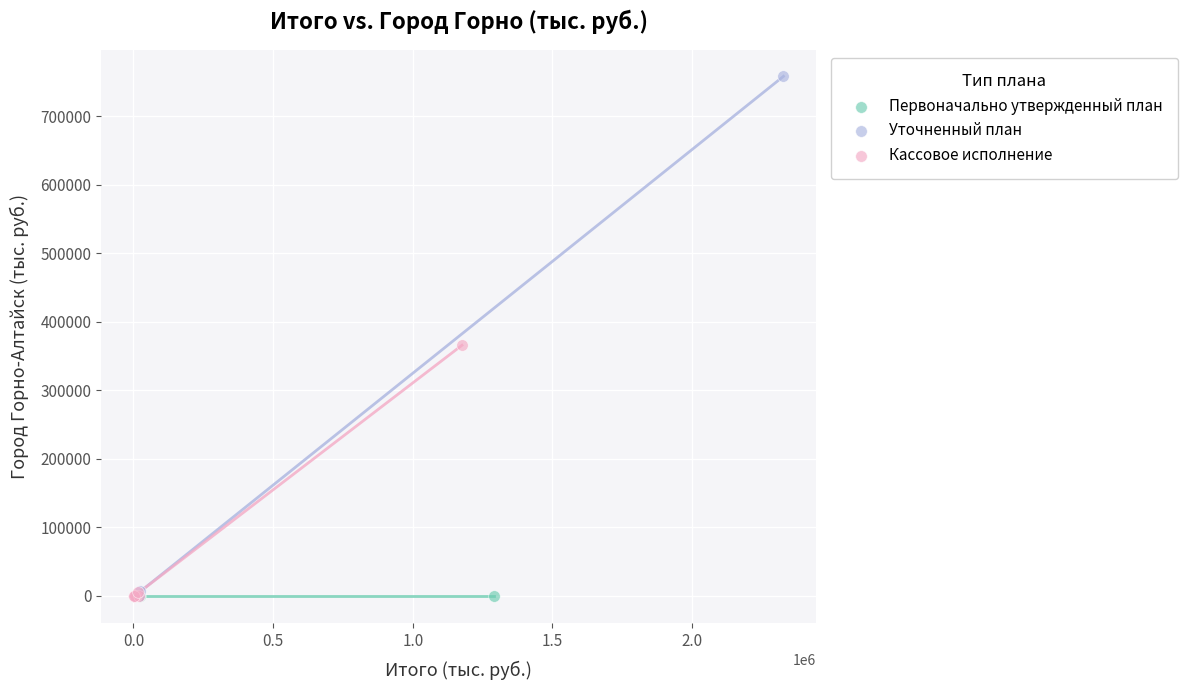

Which series reaches the maximum Y coordinate?

Уточненный план